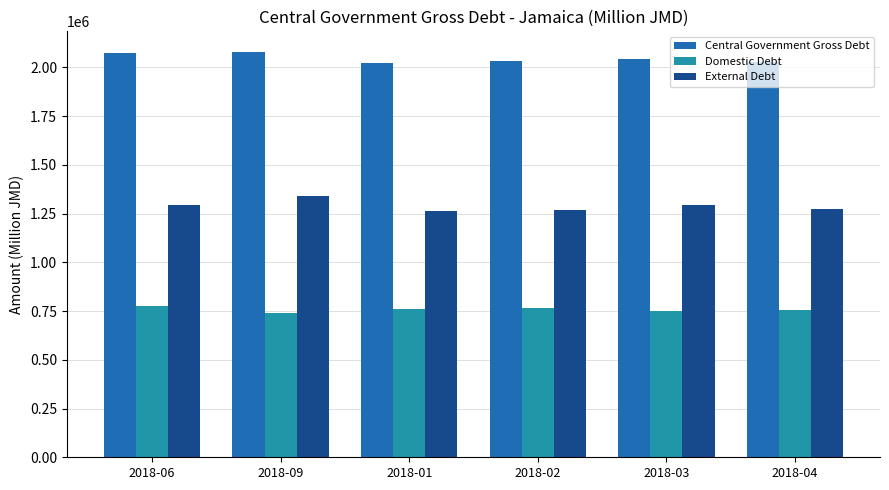

What is the difference between the maximum and minimum values in the External Debt series?

77419.0